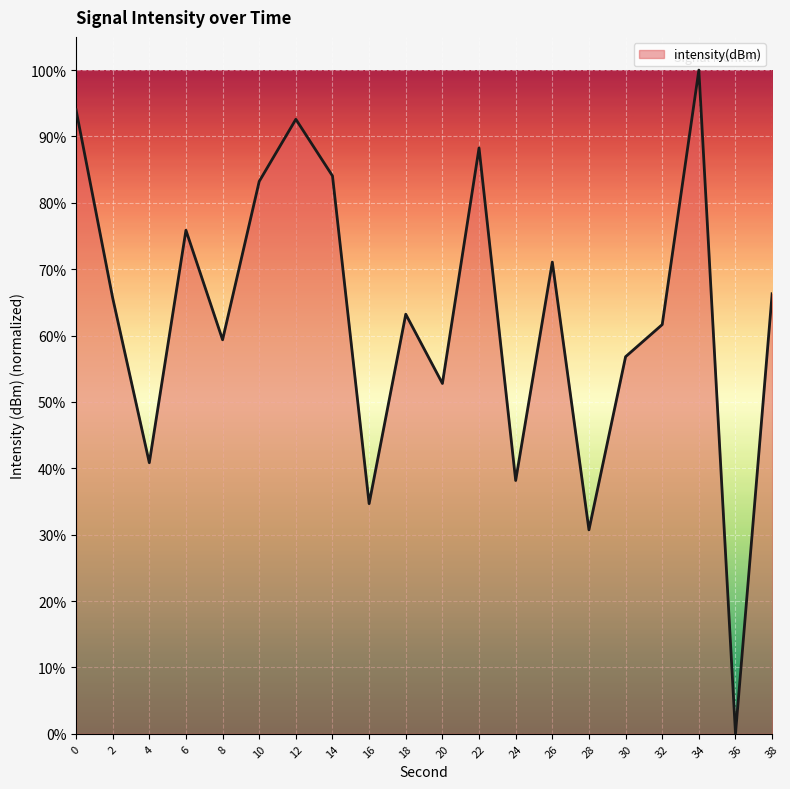

Reading left to right, what are all the values shown in this chart?

0=94.0	2=65.7	4=40.8	6=75.9	8=59.4	10=83.2	12=92.6	14=84.1	16=34.7	18=63.2	20=52.8	22=88.3	24=38.2	26=71.1	28=30.7	30=56.8	32=61.7	34=100.0	36=0.0	38=66.3